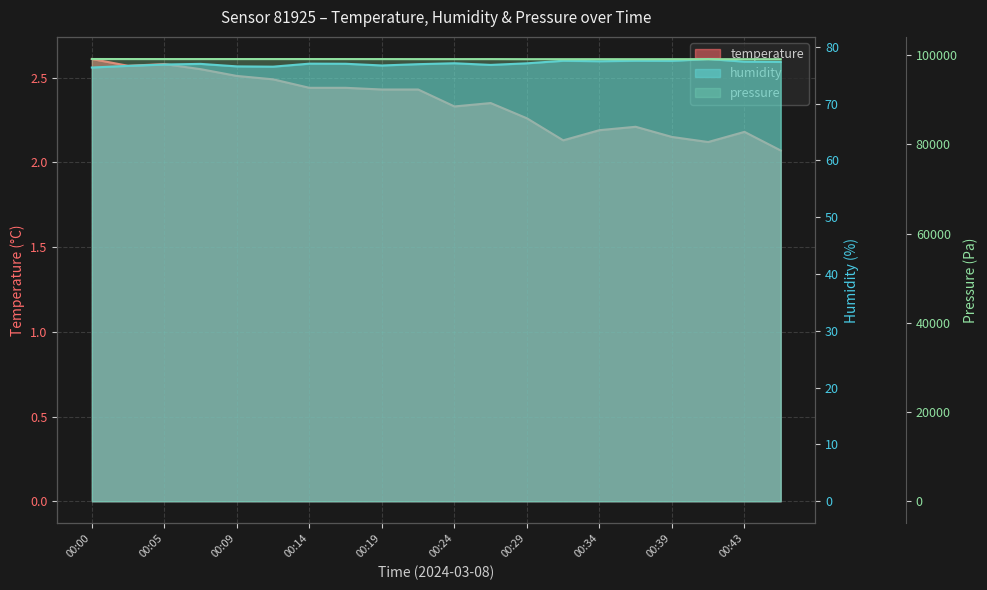

True or false: temperature and pressure intersect in this chart.

False